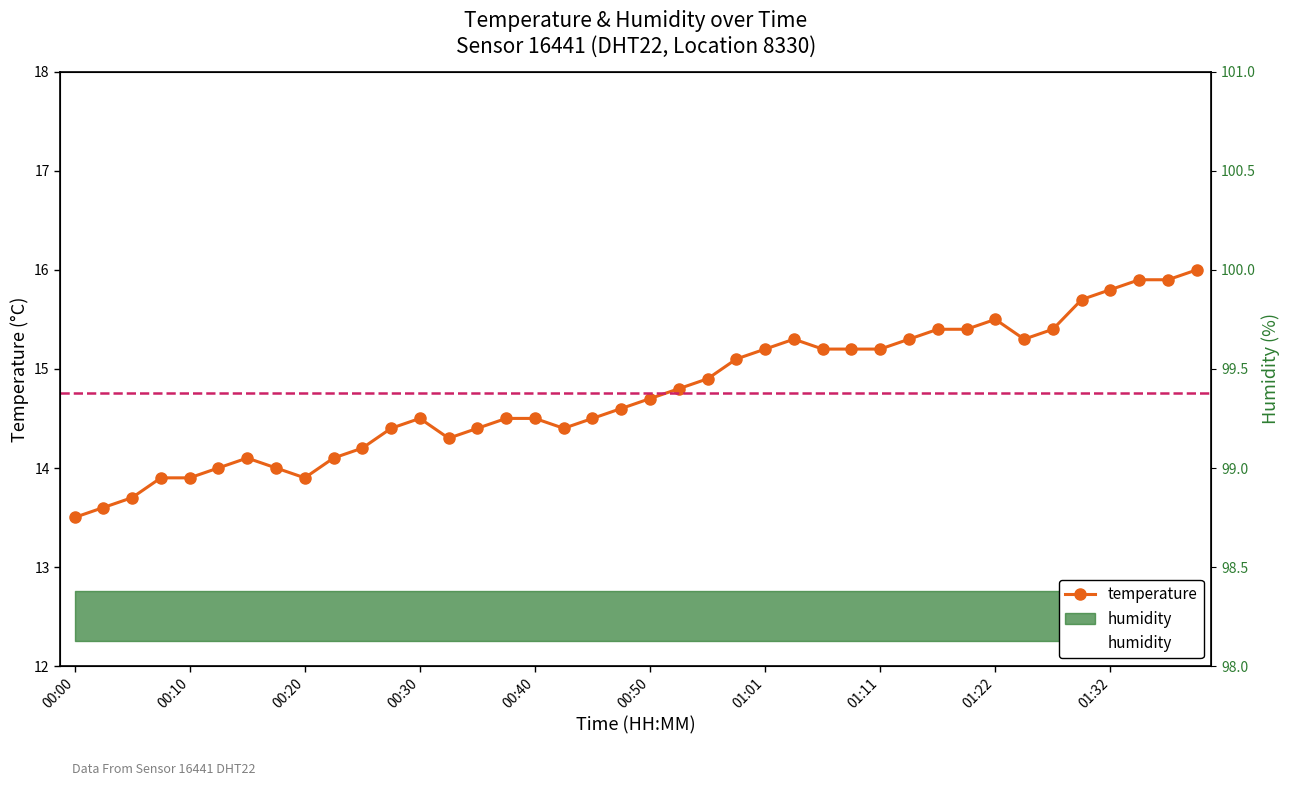

What is the sum of all temperature values?

590.2